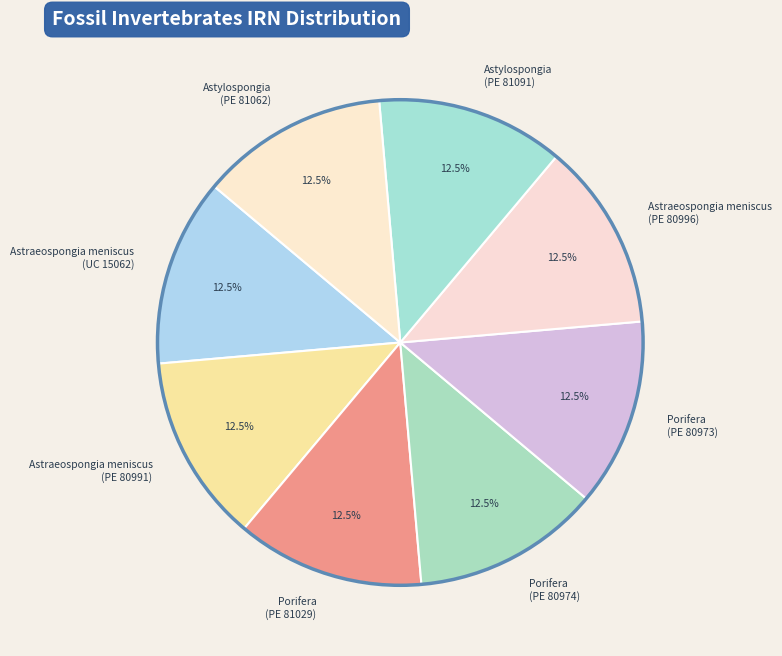

What percentage is NOT represented by Astylospongia (PE 81062)?

87.5%